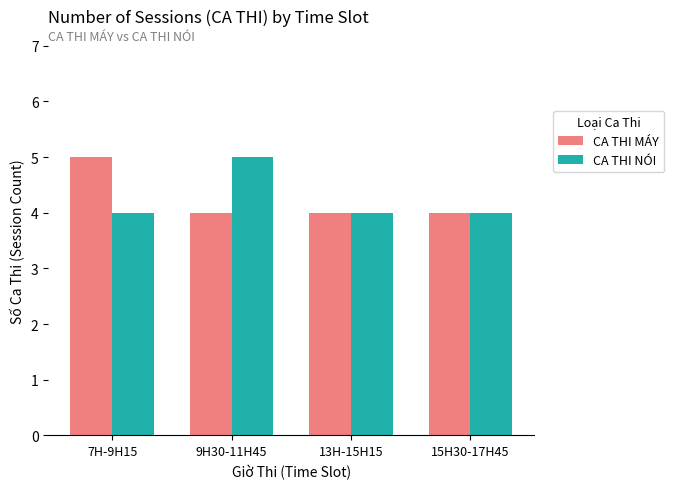

What is the difference between the CA THI NÓI values at 9H30-11H45 and 7H-9H15?

1